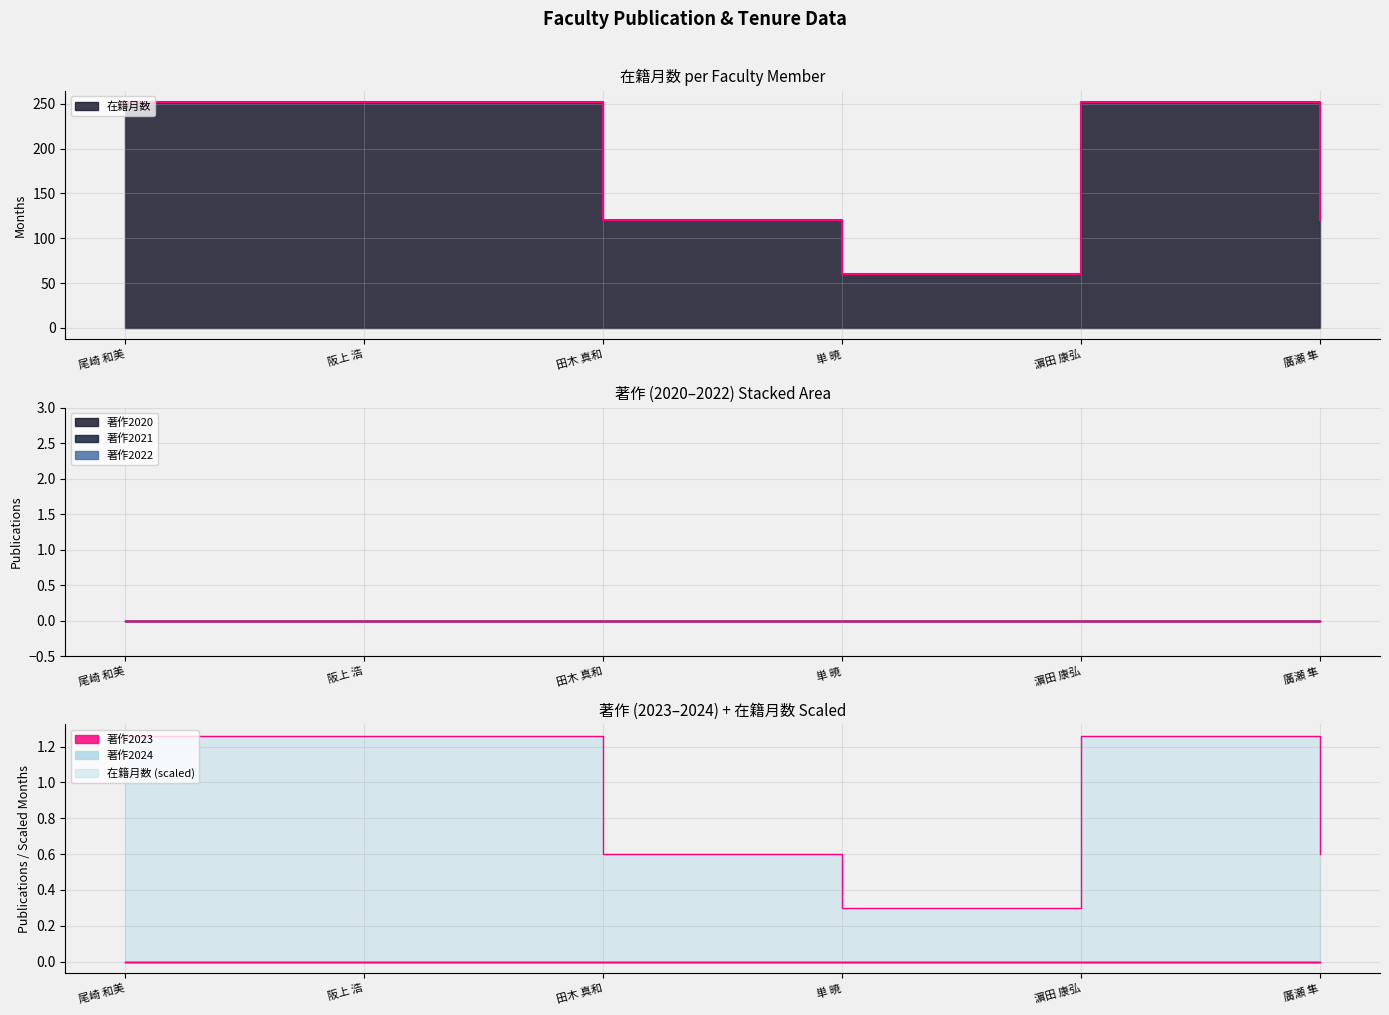

What is the average value of the 在籍月数 series?

176